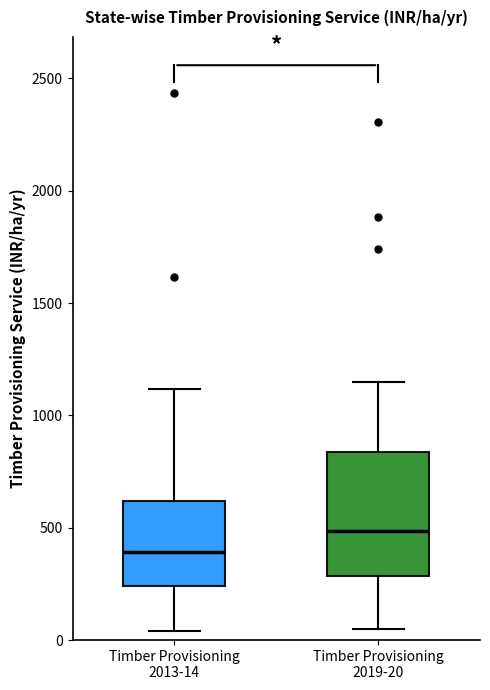

Where is the lower edge of the box for Timber Provisioning 2019-20 on the y-axis? The values are not printed on the chart, so give them approximately, as read against the axis.

300